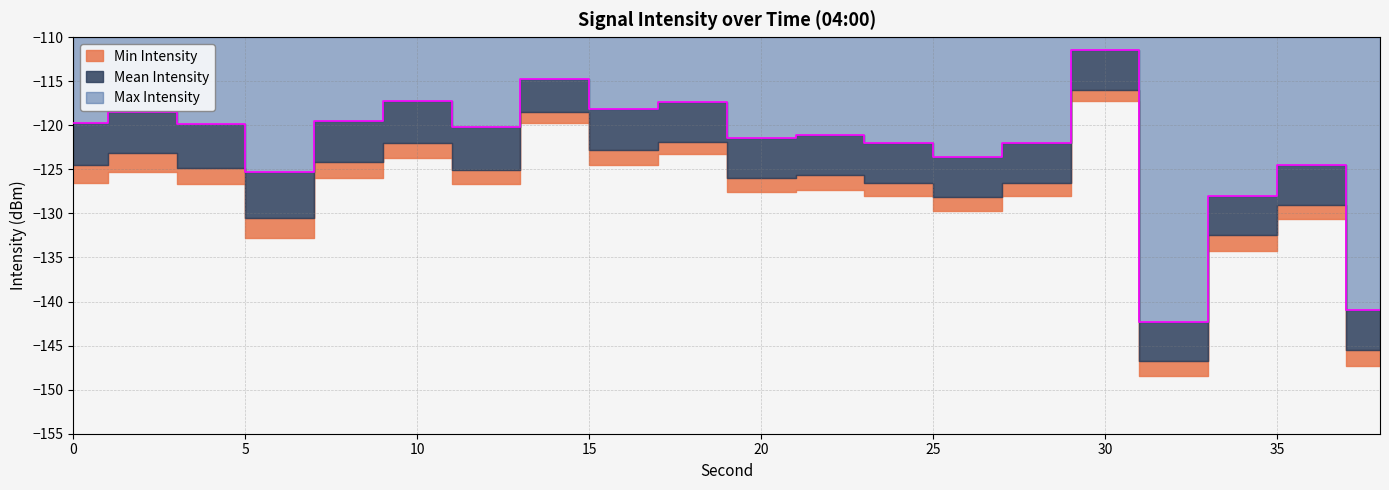

What is the smallest value displayed?

-148.4